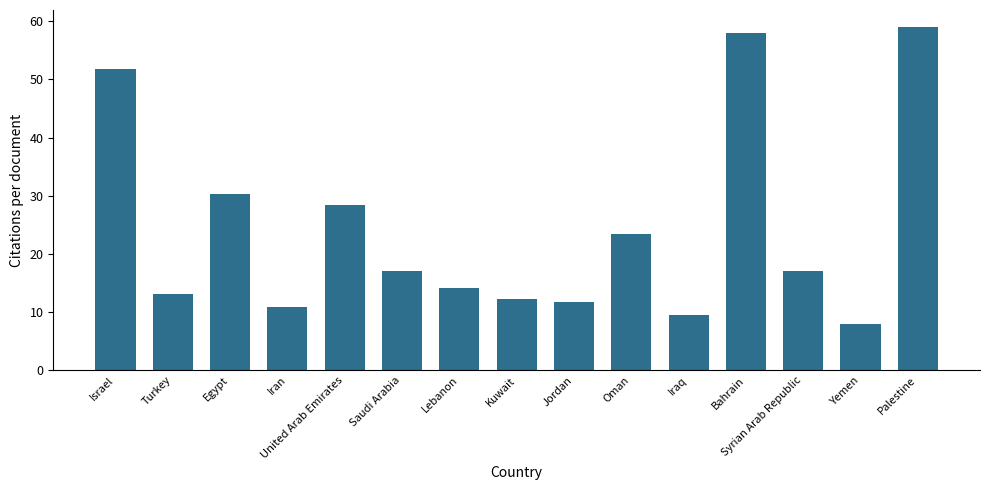

The value at Oman is 39.5. True or false?

False